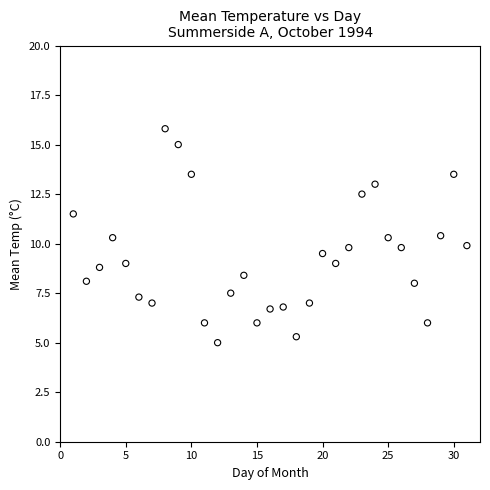

What is the range of Y values (max minus min)?

10.8